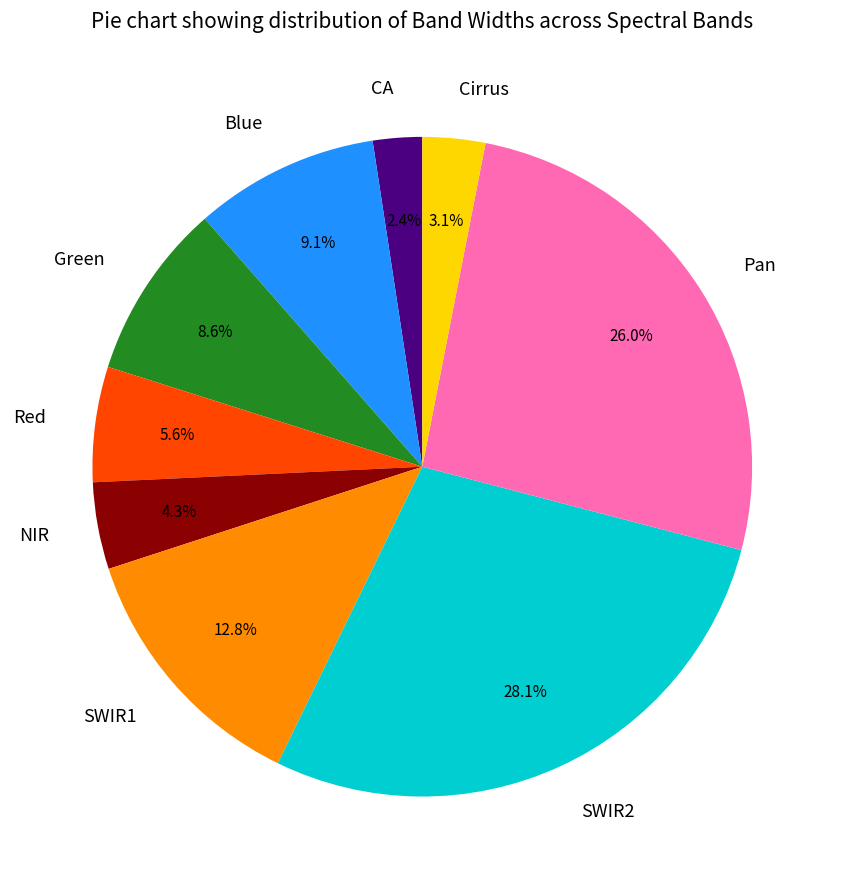

Approximately how many times larger is the value at SWIR2 compared to Red?

5.0